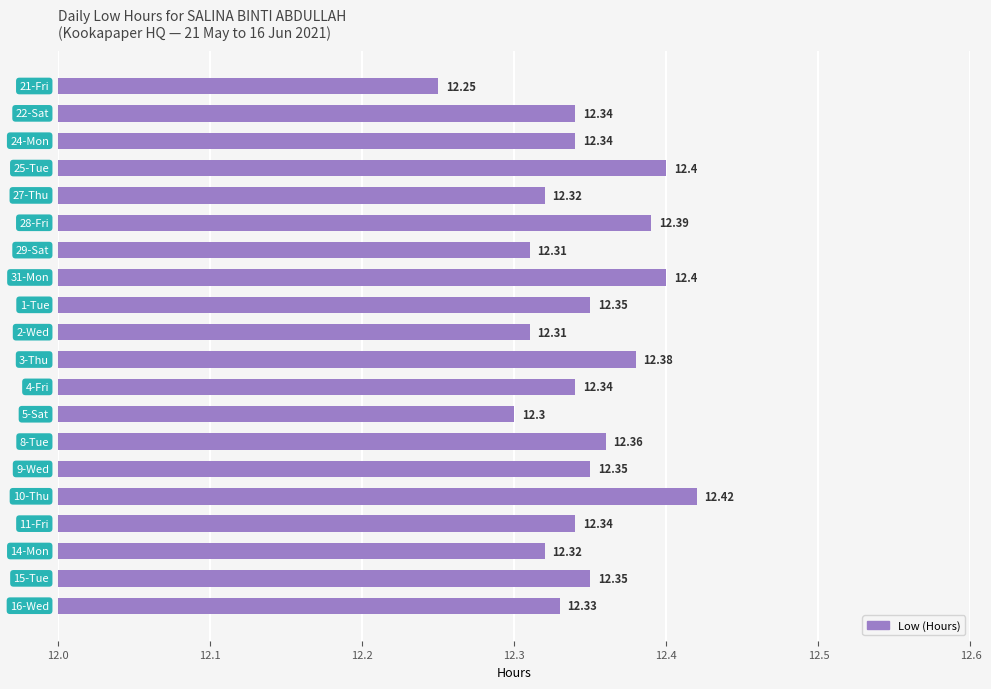

What is the sum of all values?

246.9